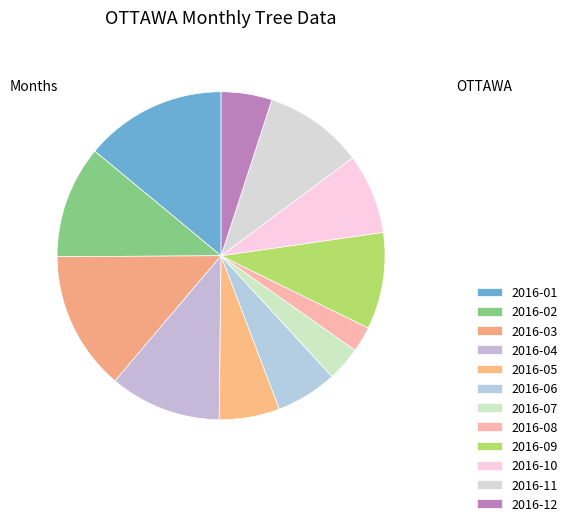

What portion of the pie excludes 2016-12?

95.0%